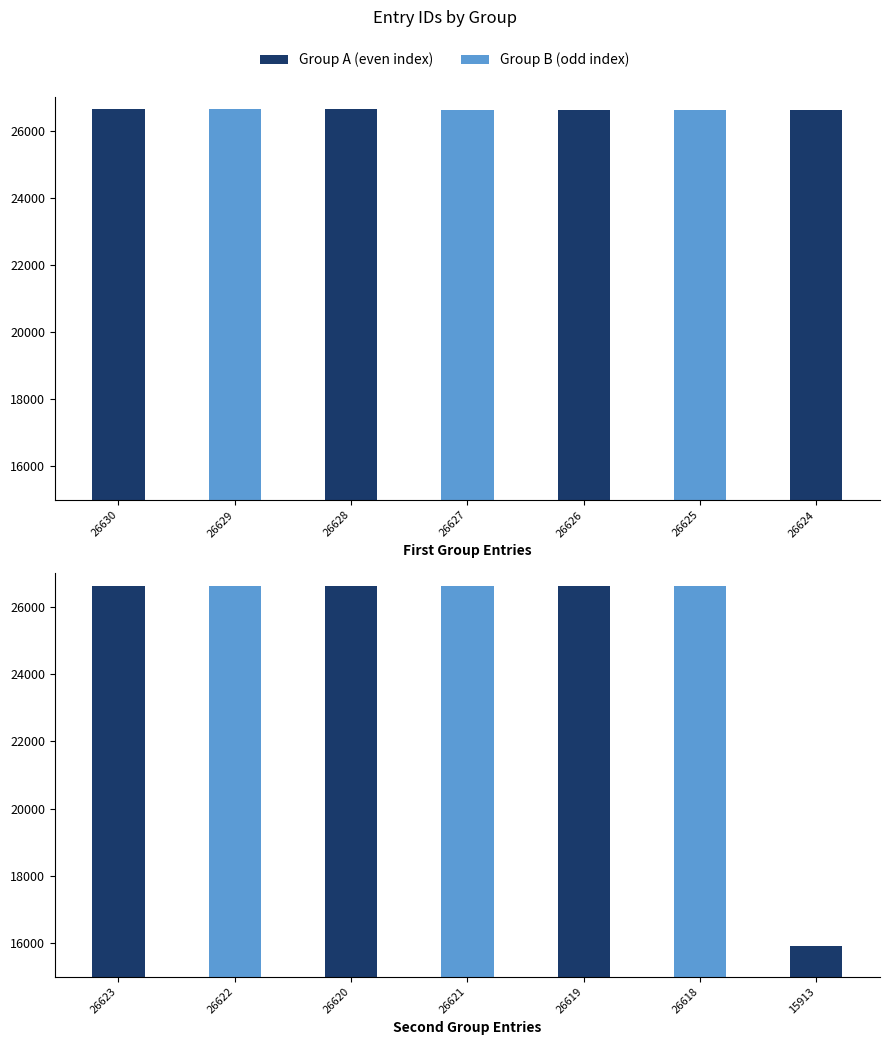

Which label corresponds to the smallest value in the chart?

15913